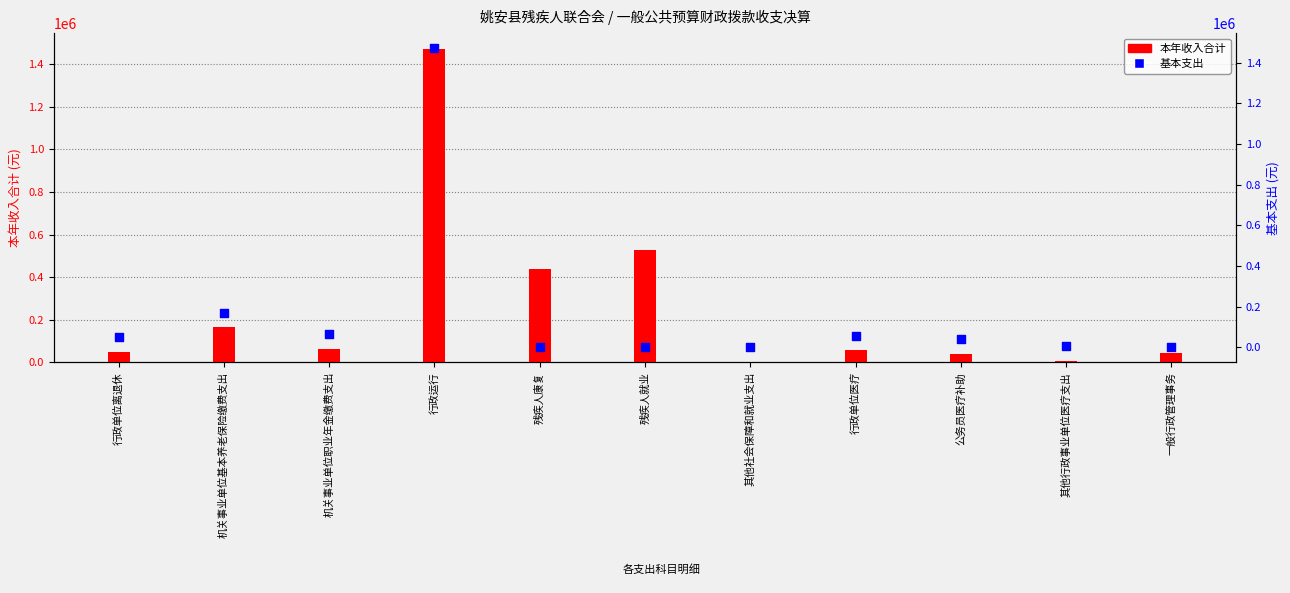

Is the value of 本年收入合计 at 公务员医疗补助 greater than the value of 基本支出 at 机关事业单位职业年金缴费支出?

No